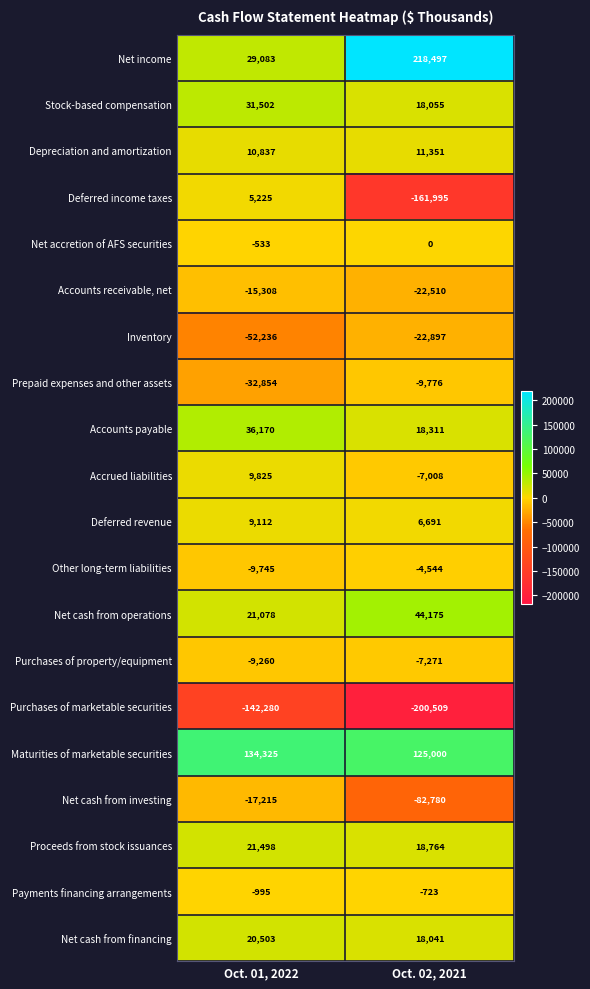

List the series in order of their peak value, highest first.

Net income, Maturities of marketable securities, Net cash from operations, Accounts payable, Stock-based compensation, Proceeds from stock issuances, Net cash from financing, Depreciation and amortization, Accrued liabilities, Deferred revenue, Deferred income taxes, Net accretion of AFS securities, Payments financing arrangements, Other long-term liabilities, Purchases of property/equipment, Prepaid expenses and other assets, Accounts receivable, net, Net cash from investing, Inventory, Purchases of marketable securities